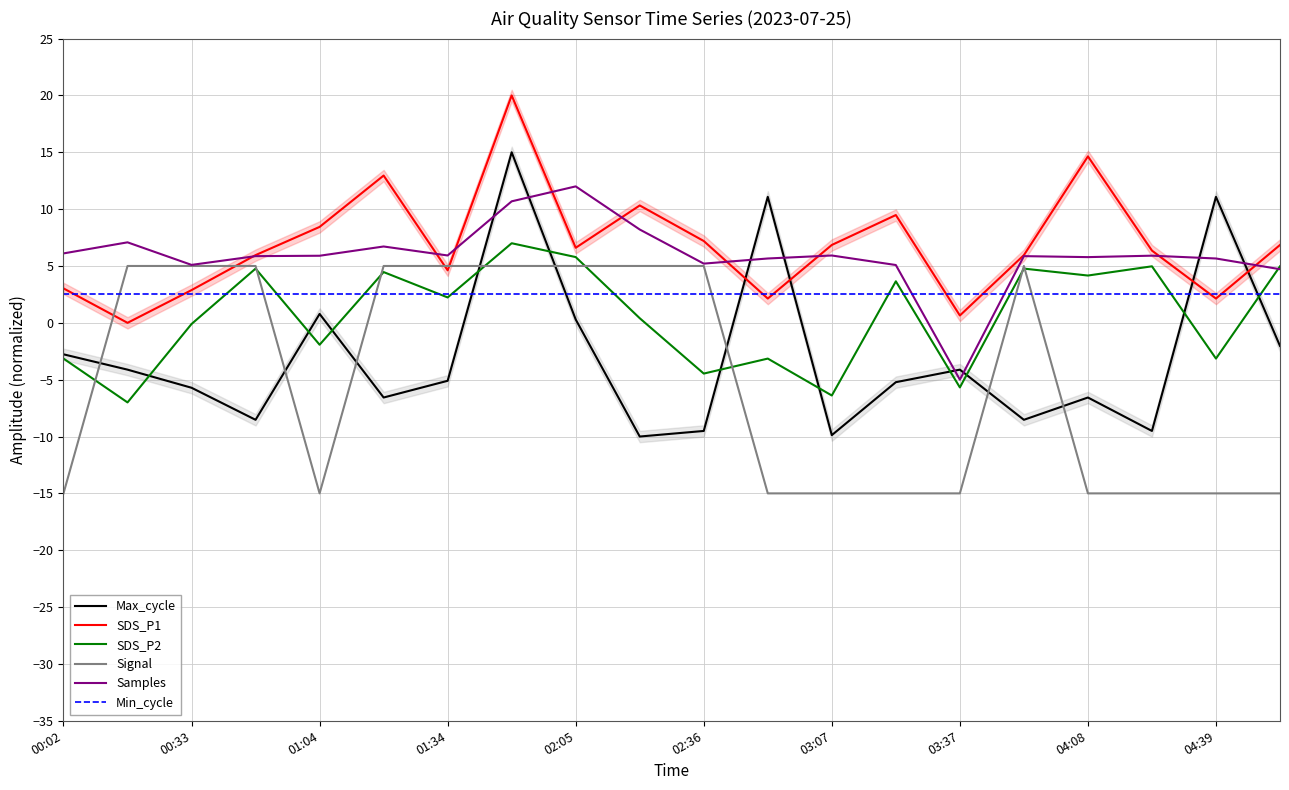

After their last crossing, which series has the higher values: Signal or SDS_P1?

SDS_P1